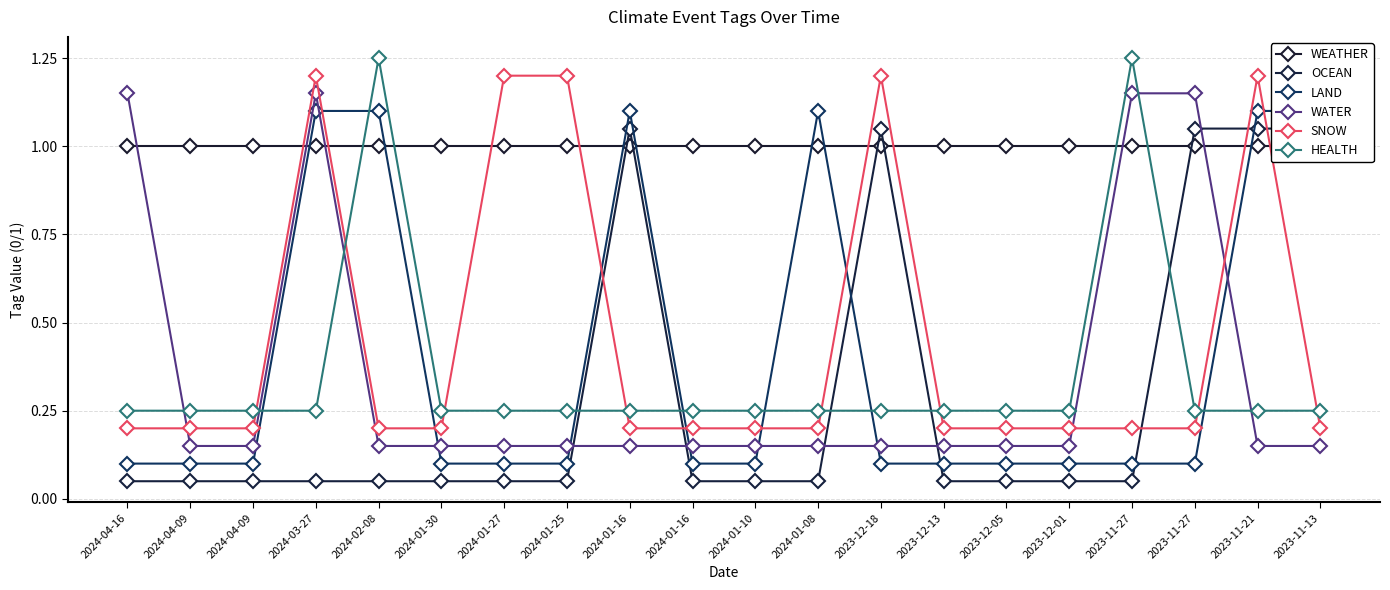

Reading left to right, extract all data points from this chart.

WEATHER: 1.0	1.0	1.0	1.0	1.0	1.0	1.0	1.0	1.0	1.0	1.0	1.0	1.0	1.0	1.0	1.0	1.0	1.0	1.0	1.0
OCEAN: 0.1	0.1	0.1	0.1	0.1	0.1	0.1	0.1	1.1	0.1	0.1	0.1	1.1	0.1	0.1	0.1	0.1	1.1	1.1	1.1
LAND: 0.1	0.1	0.1	1.1	1.1	0.1	0.1	0.1	1.1	0.1	0.1	1.1	0.1	0.1	0.1	0.1	0.1	0.1	1.1	1.1
WATER: 1.1	0.1	0.1	1.1	0.1	0.1	0.1	0.1	0.1	0.1	0.1	0.1	0.1	0.1	0.1	0.1	1.1	1.1	0.1	0.1
SNOW: 0.2	0.2	0.2	1.2	0.2	0.2	1.2	1.2	0.2	0.2	0.2	0.2	1.2	0.2	0.2	0.2	0.2	0.2	1.2	0.2
HEALTH: 0.2	0.2	0.2	0.2	1.2	0.2	0.2	0.2	0.2	0.2	0.2	0.2	0.2	0.2	0.2	0.2	1.2	0.2	0.2	0.2